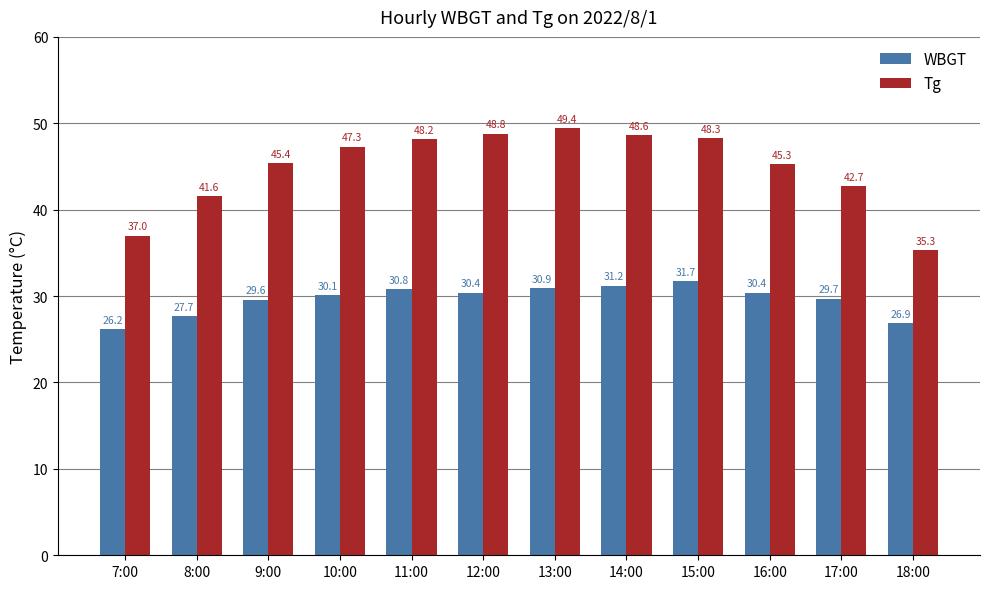

What is the lowest value of the WBGT series?

26.2